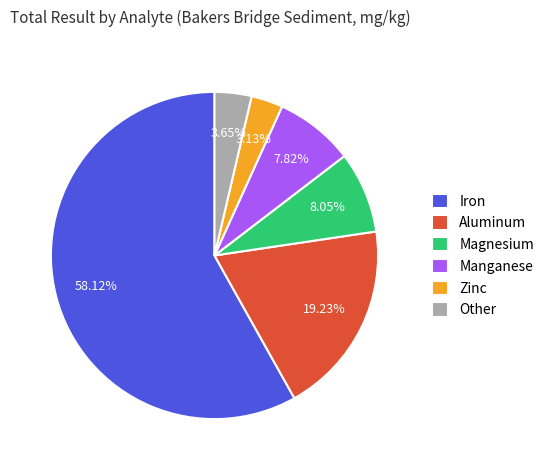

Between Manganese and Iron, which is larger?

Iron